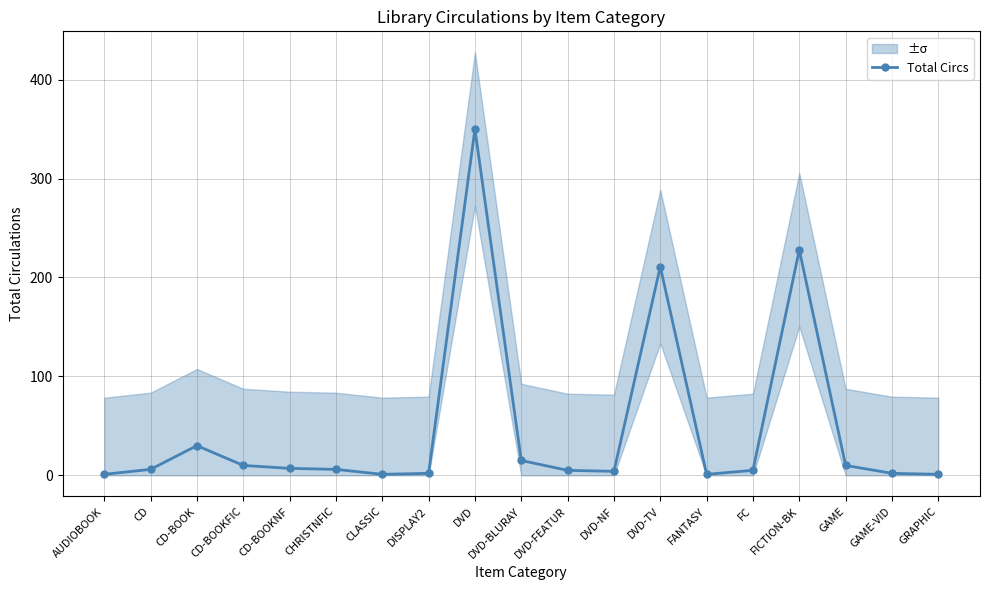

True or false: there are more than 0 points higher than both neighbors.

True